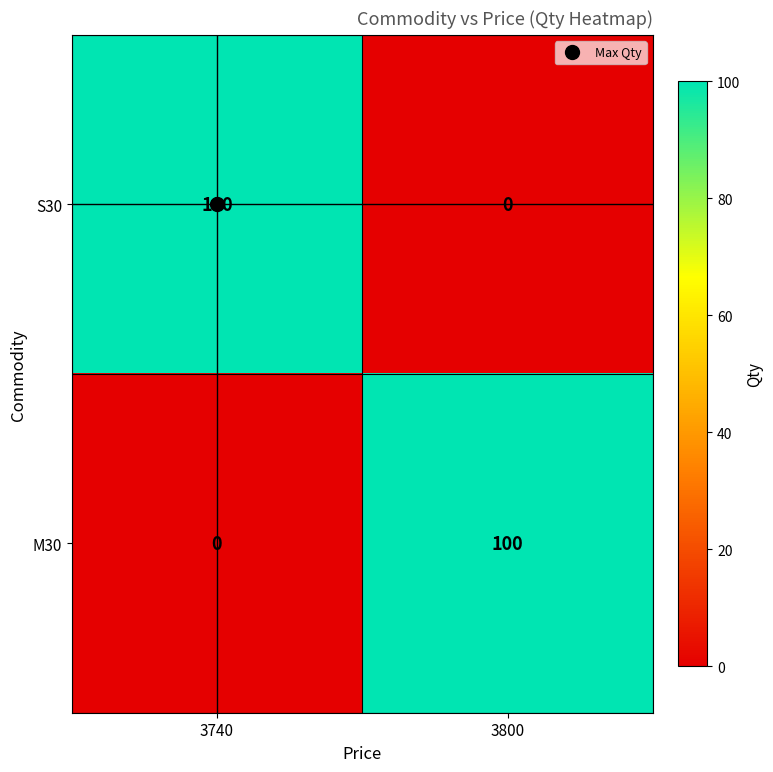

What is the difference between the highest and lowest values at 3740?

100